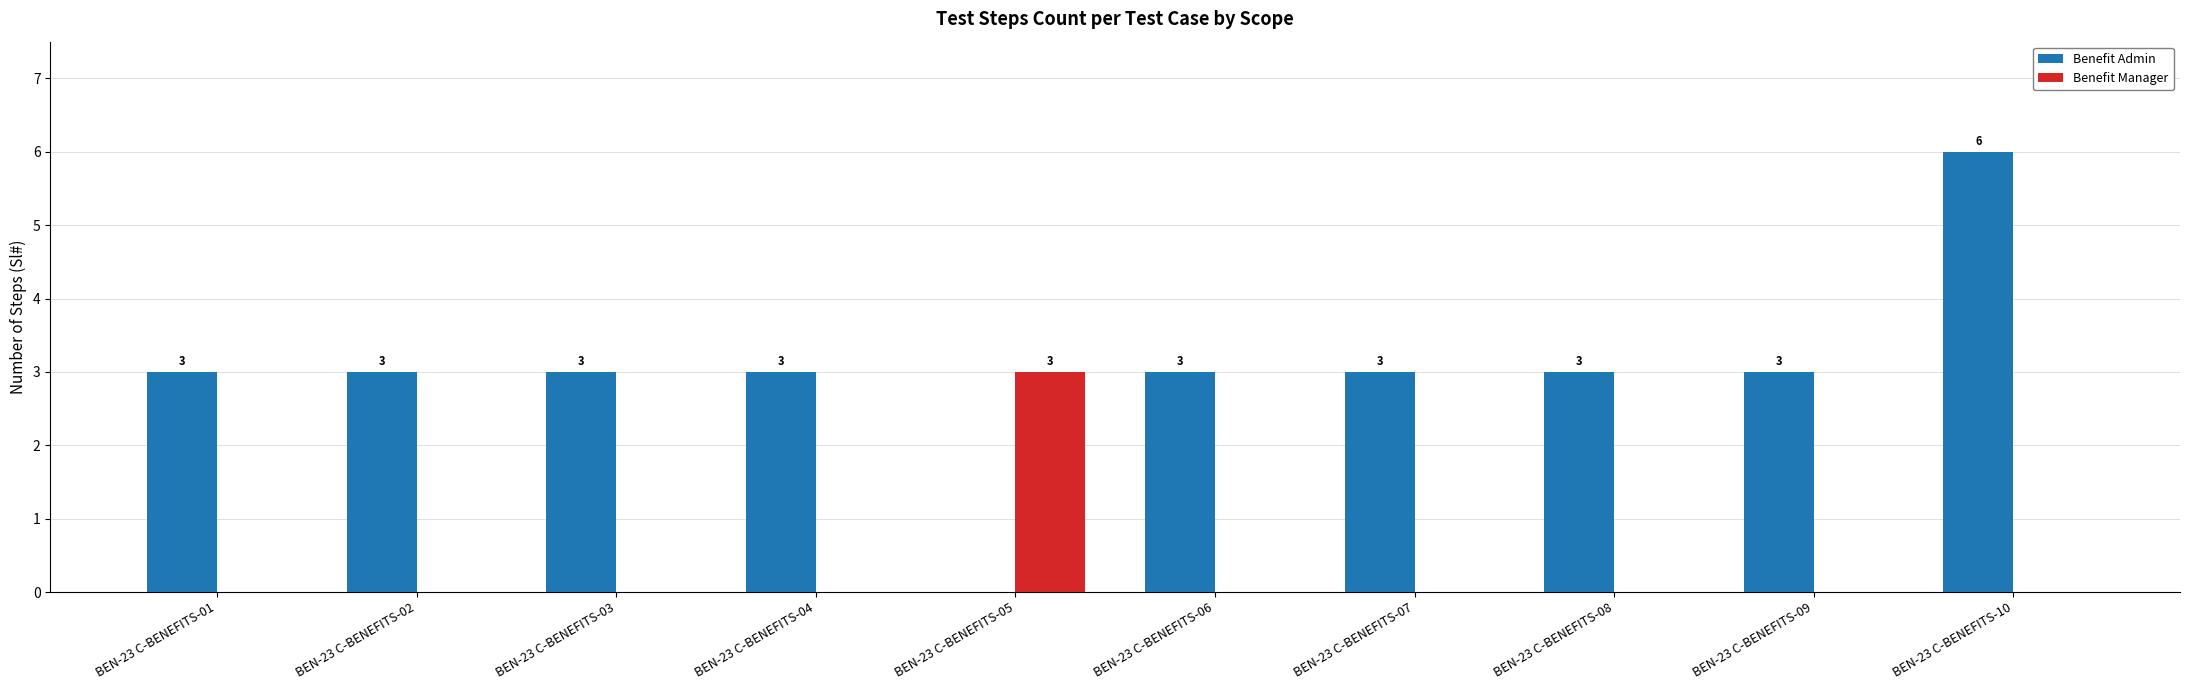

The Benefit Manager series shows 0 at BEN-23 C-BENEFITS-02. True or false?

True